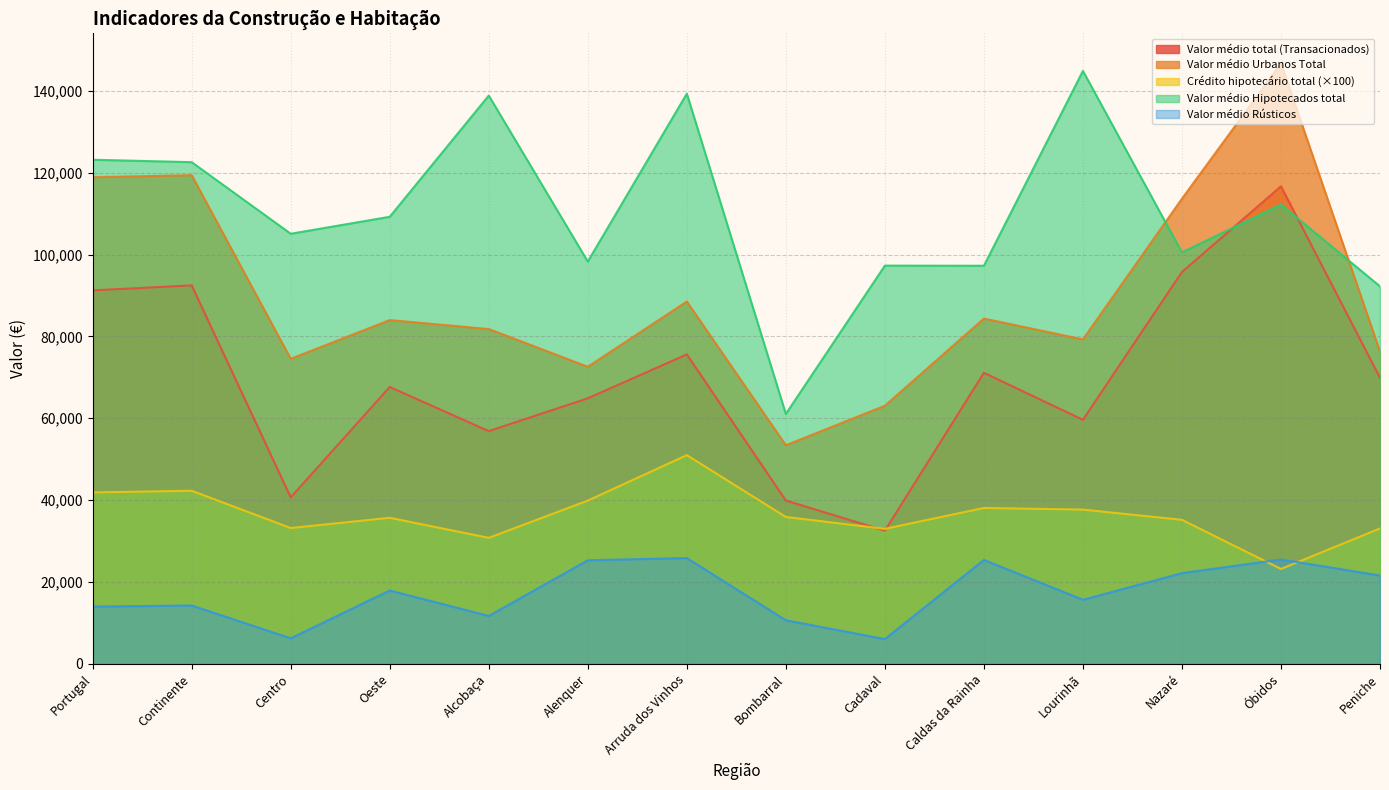

True or false: Valor médio Urbanos Total and Valor médio Hipotecados total cross at least once.

True